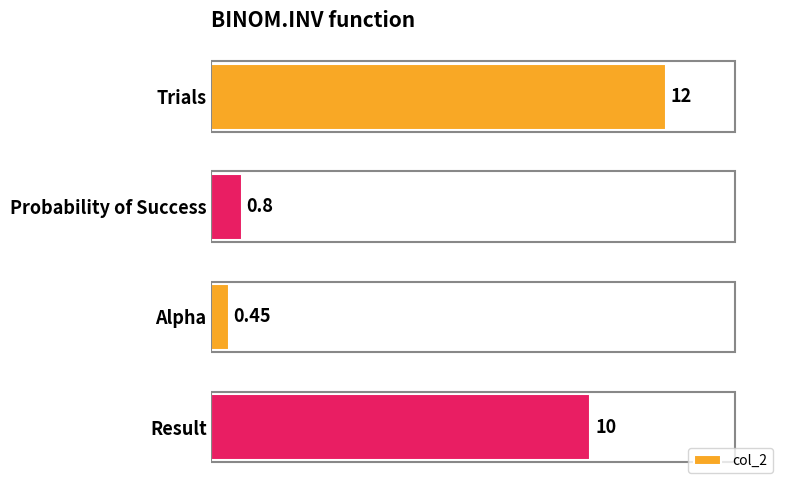

List the labels in order of value, smallest first.

Alpha, Probability of Success, Result, Trials